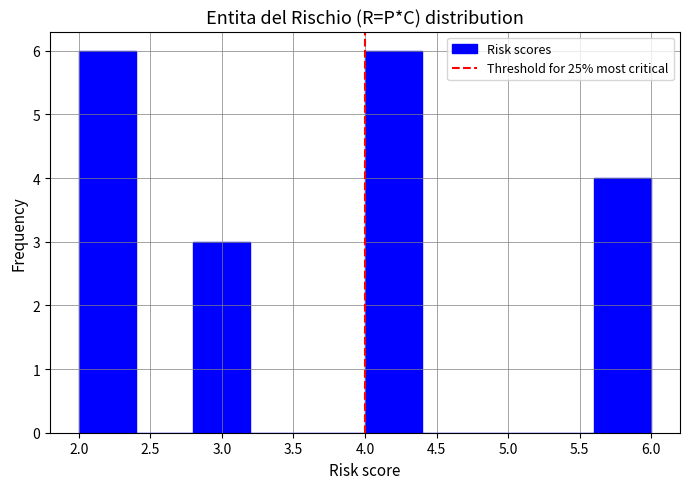

Reading left to right, list every bar in this chart as the range it spans on the x-axis followed by its height. The values are not printed on the chart, so give them approximately, as read against the axis.

2.0 to 2.4: 6
2.4 to 2.8: 0
2.8 to 3.2: 3
3.2 to 3.6: 0
3.6 to 4.0: 0
4.0 to 4.4: 6
4.4 to 4.8: 0
4.8 to 5.2: 0
5.2 to 5.6: 0
5.6 to 6.0: 4